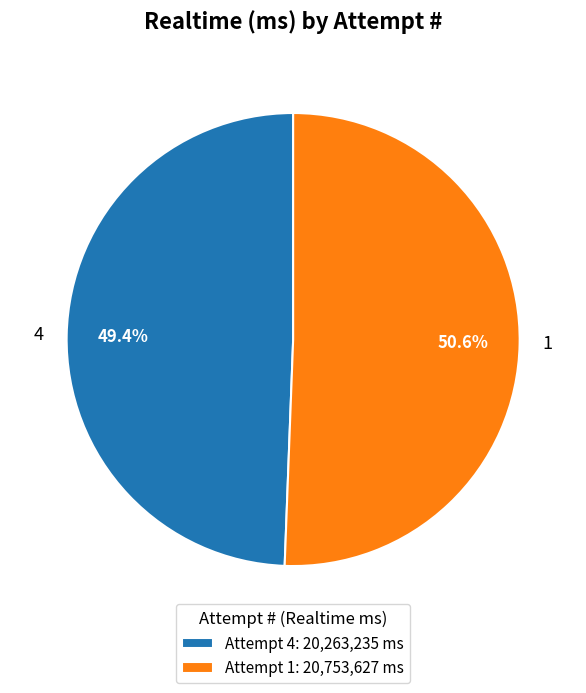

Which has a higher value, 1 or 4?

1